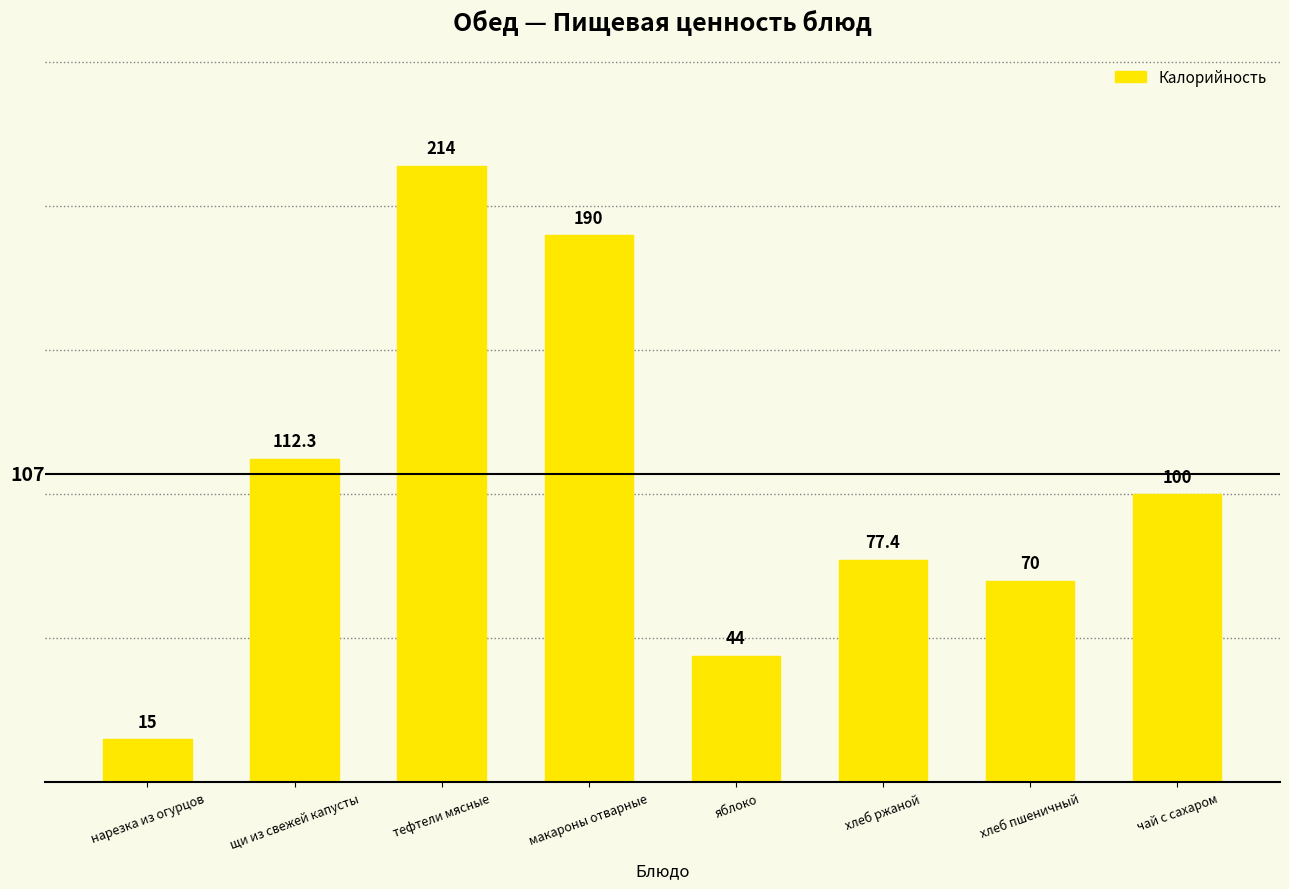

What value does the data have at нарезка из огурцов?

15.0